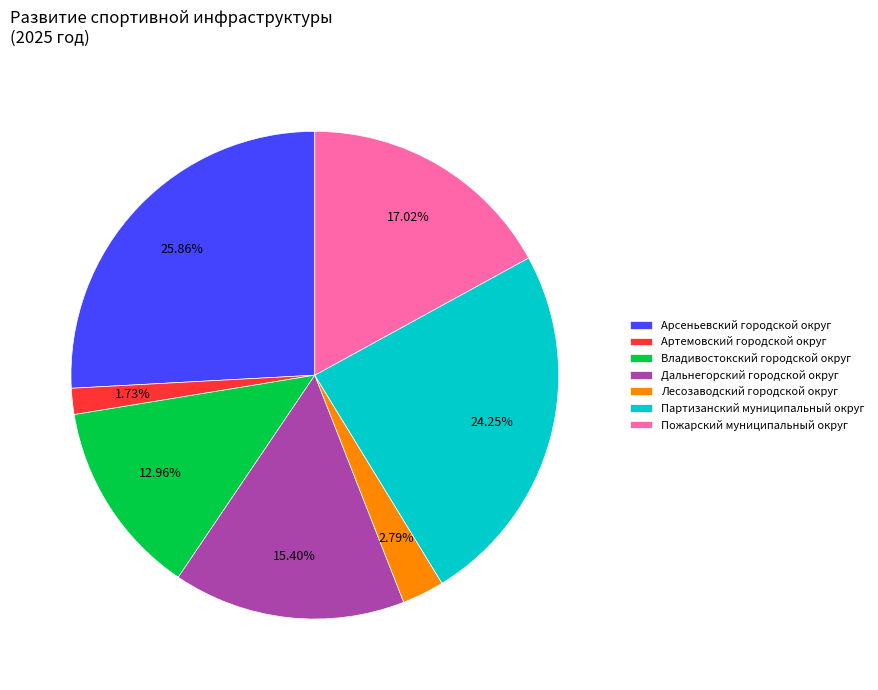

Is it true that Владивостокский городской округ is 24% of the pie?

False